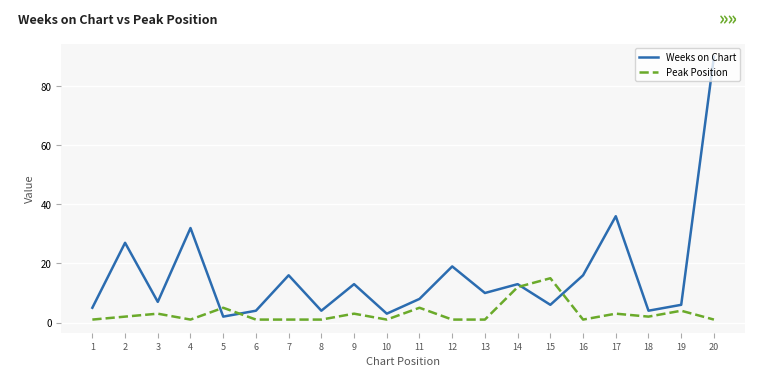

Does the chart display data point markers on the line(s)?

No